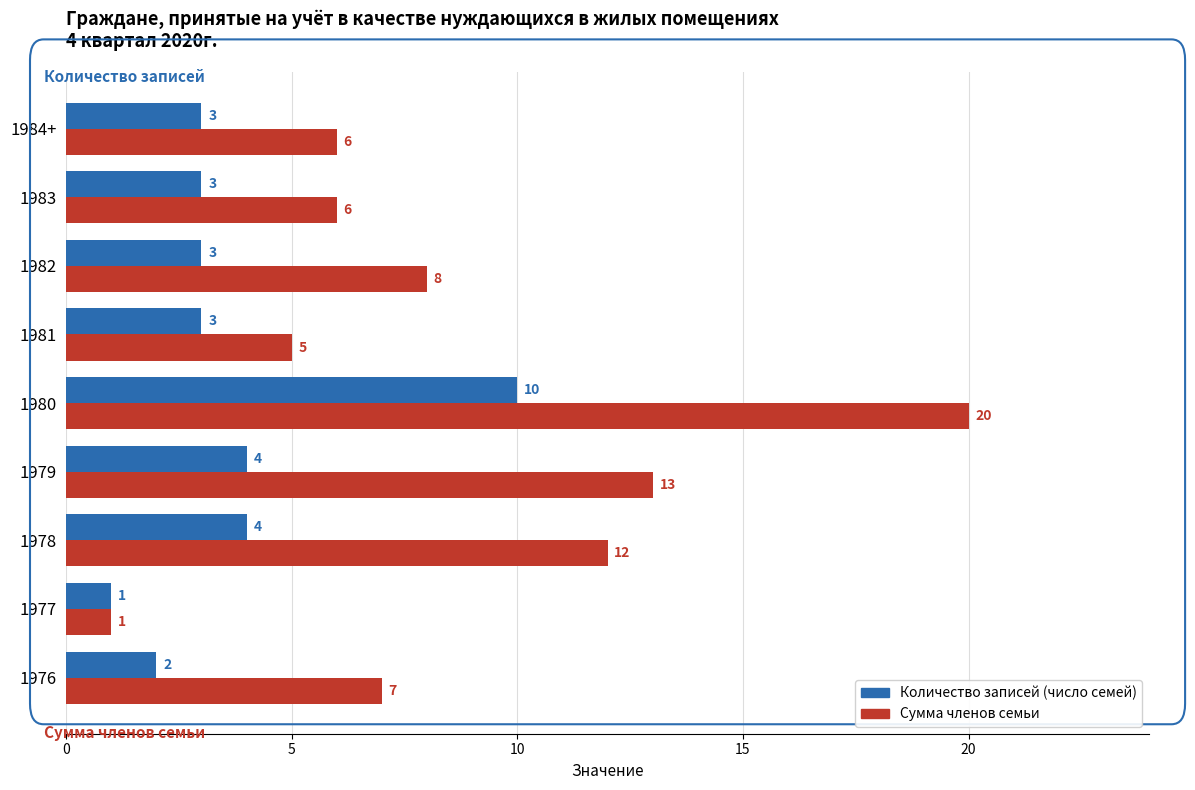

List the series in order of their overall mean, lowest first.

Количество записей (число семей), Сумма членов семьи